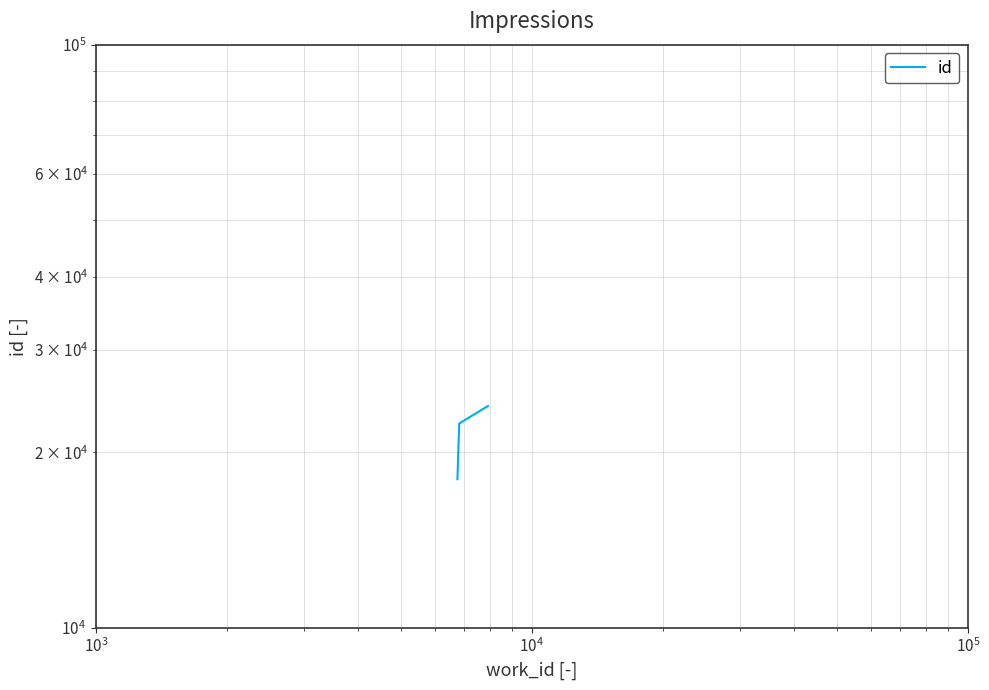

Between $\mathdefault{10^{5}}$ and $\mathdefault{10^{3}}$, which is larger?

$\mathdefault{10^{5}}$